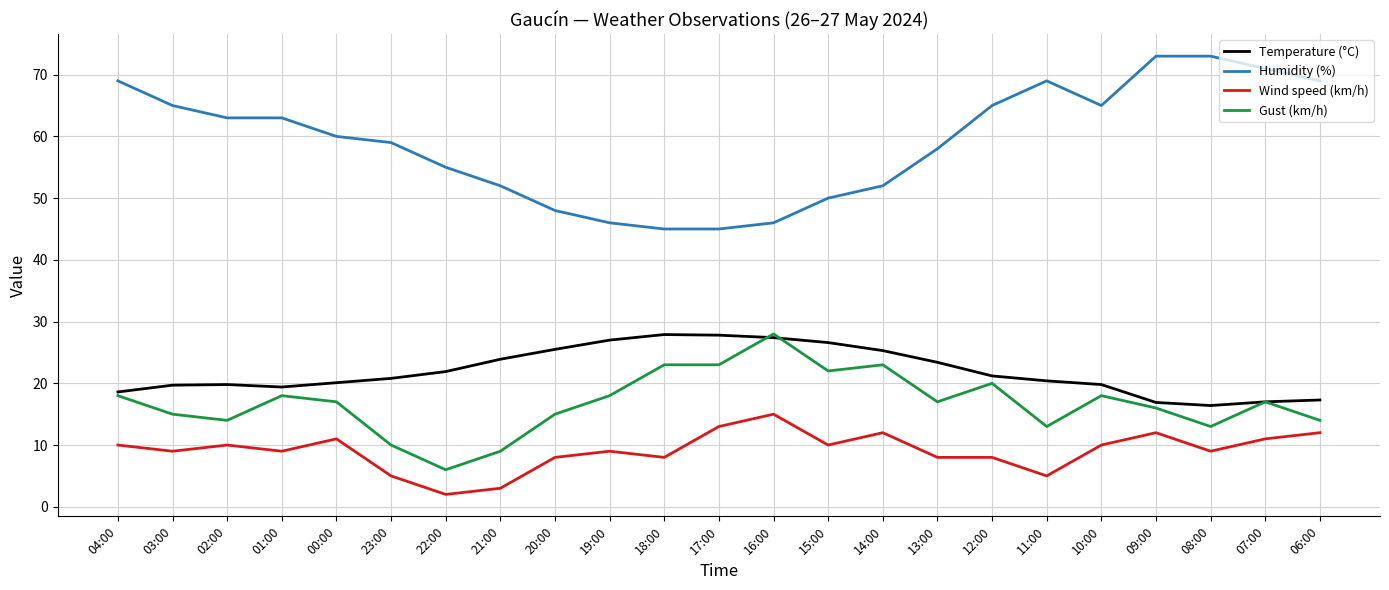

What is the difference between the maximum and minimum values in the Wind speed (km/h) series?

13.0